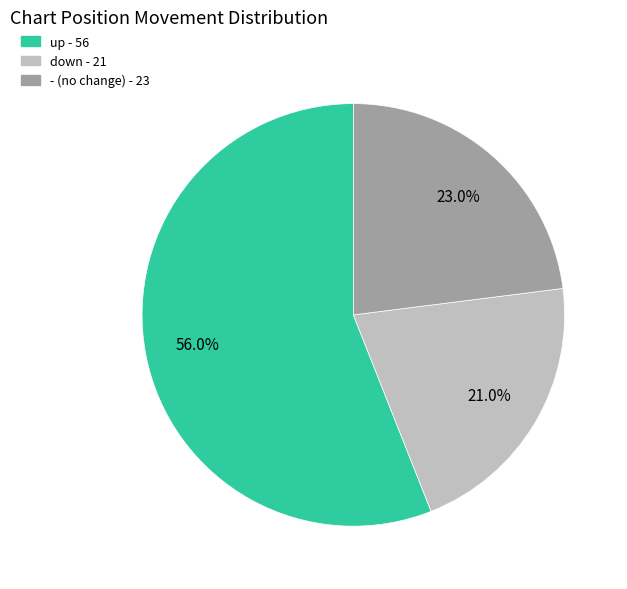

To the nearest percent, what is the difference between the down and up slice percentages?

35%